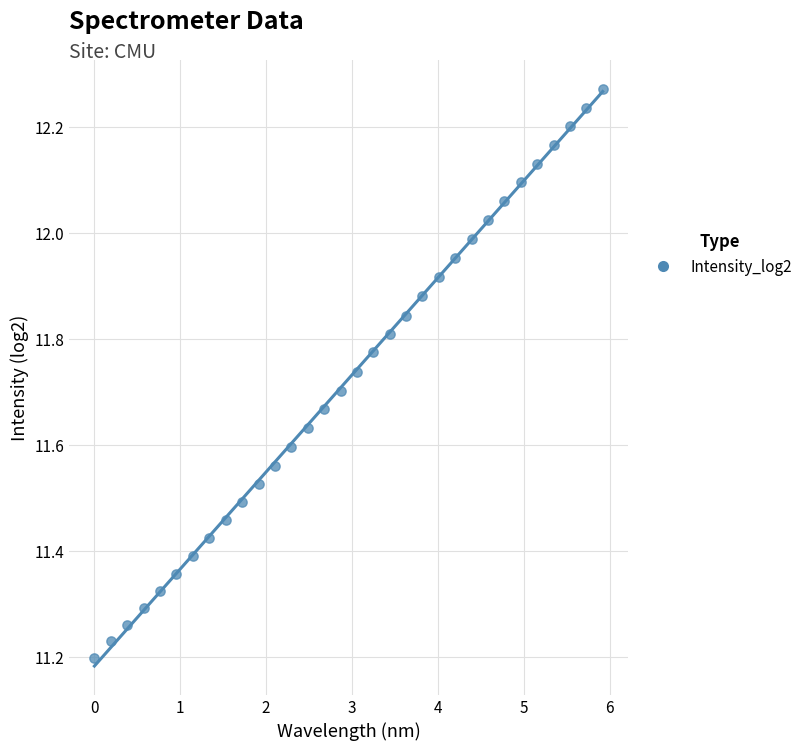

What is the range of Y values (max minus min)?

1.1